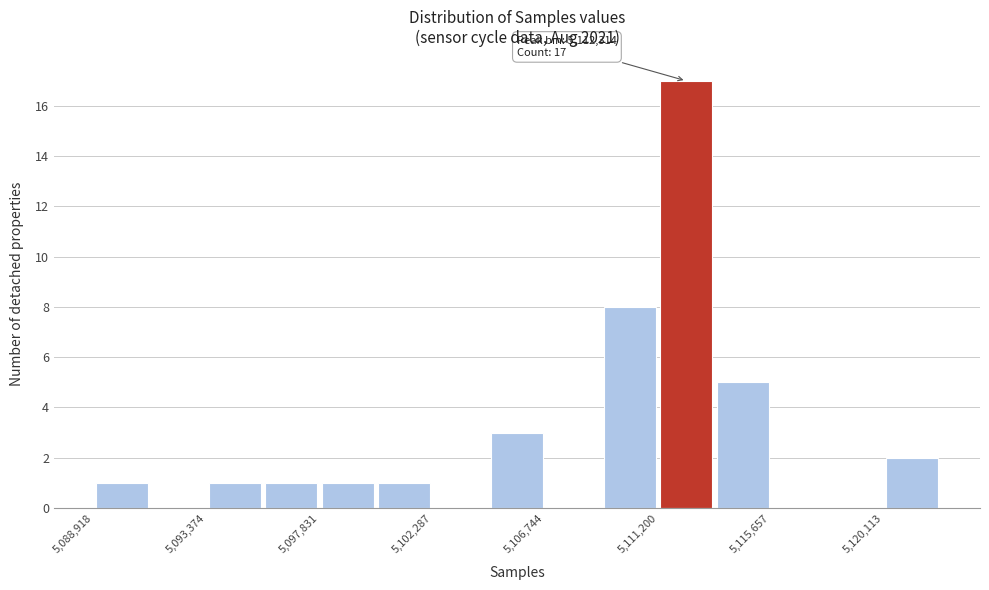

Over which range of the x-axis is the bar tallest?

5111000 to 5113500